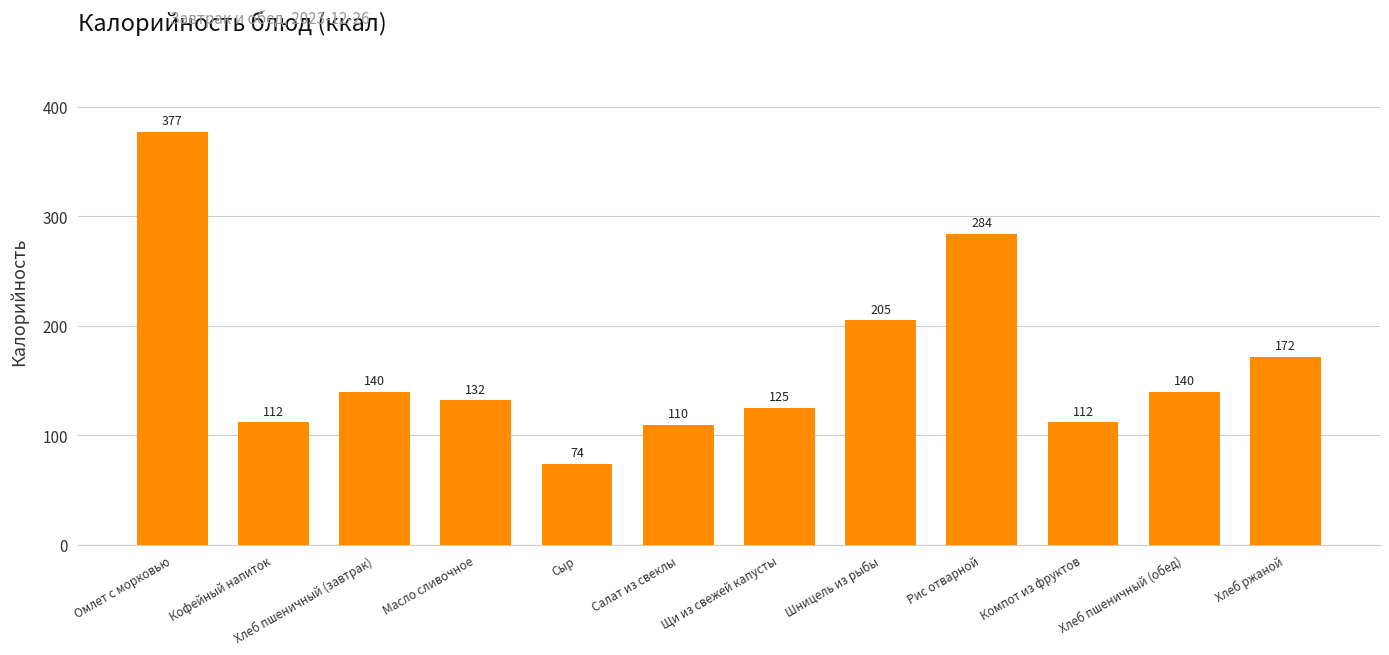

What is the difference between the values at Кофейный напиток and Щи из свежей капусты?

13